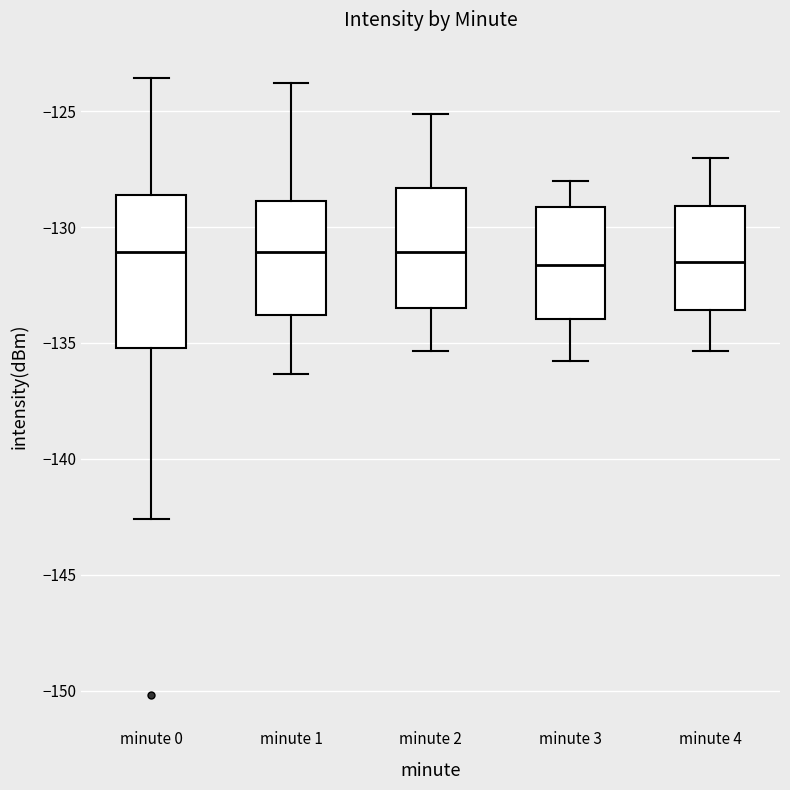

Reading left to right, transcribe this box plot: for each box, give where its median line is, the range the box spans, and where its two whiskers end, as read against the y-axis. The values are not printed on the chart, so give them approximately, as read against the axis.

minute 0: median -131.0, box -135.0 to -128.5, whiskers -142.5 to -123.5
minute 1: median -131.0, box -134.0 to -129.0, whiskers -136.5 to -124.0
minute 2: median -131.0, box -133.5 to -128.5, whiskers -135.5 to -125.0
minute 3: median -131.5, box -134.0 to -129.0, whiskers -136.0 to -128.0
minute 4: median -131.5, box -133.5 to -129.0, whiskers -135.5 to -127.0